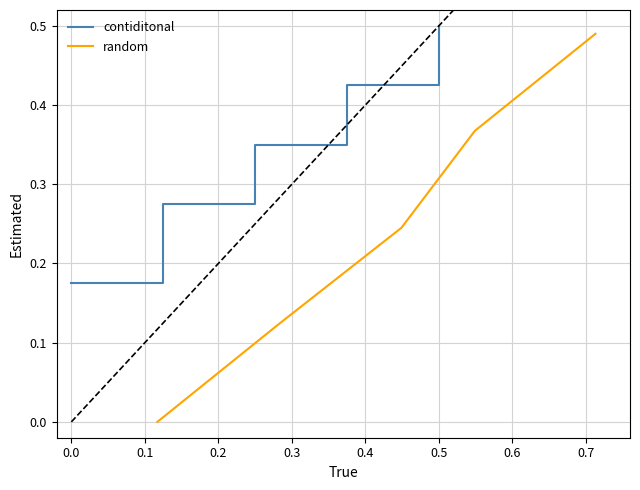

True or false: contiditonal has a value of 0.2 at 0.5.

False